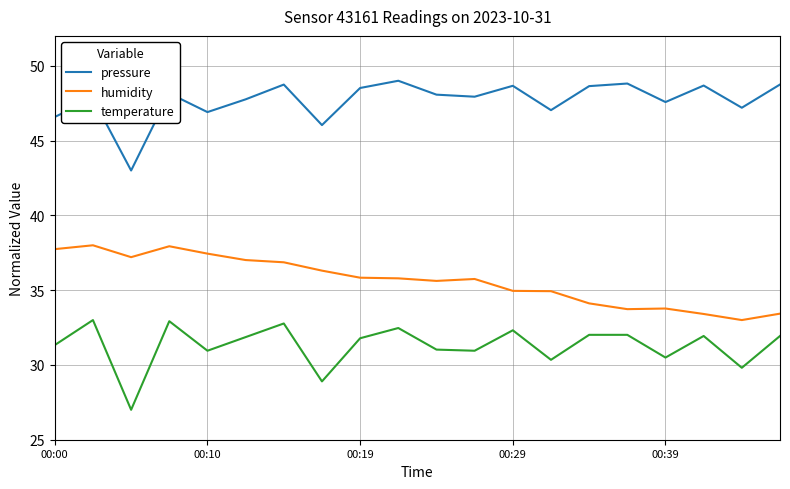

What is the lowest value of the humidity series?

33.0